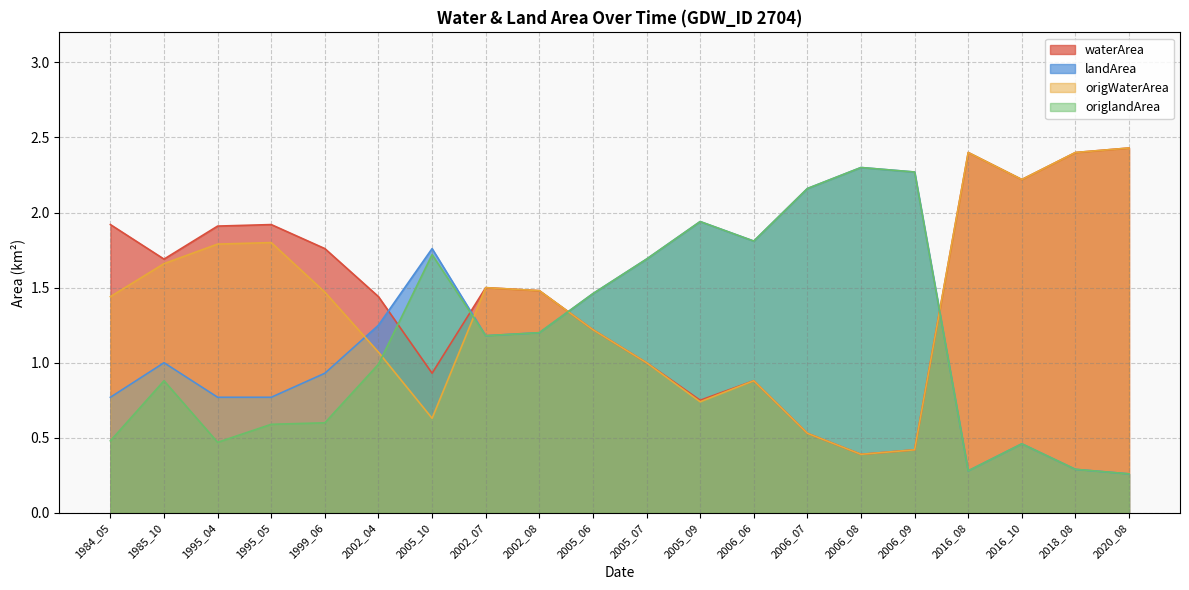

What is the difference between the highest and lowest values at 2006_06?

0.9